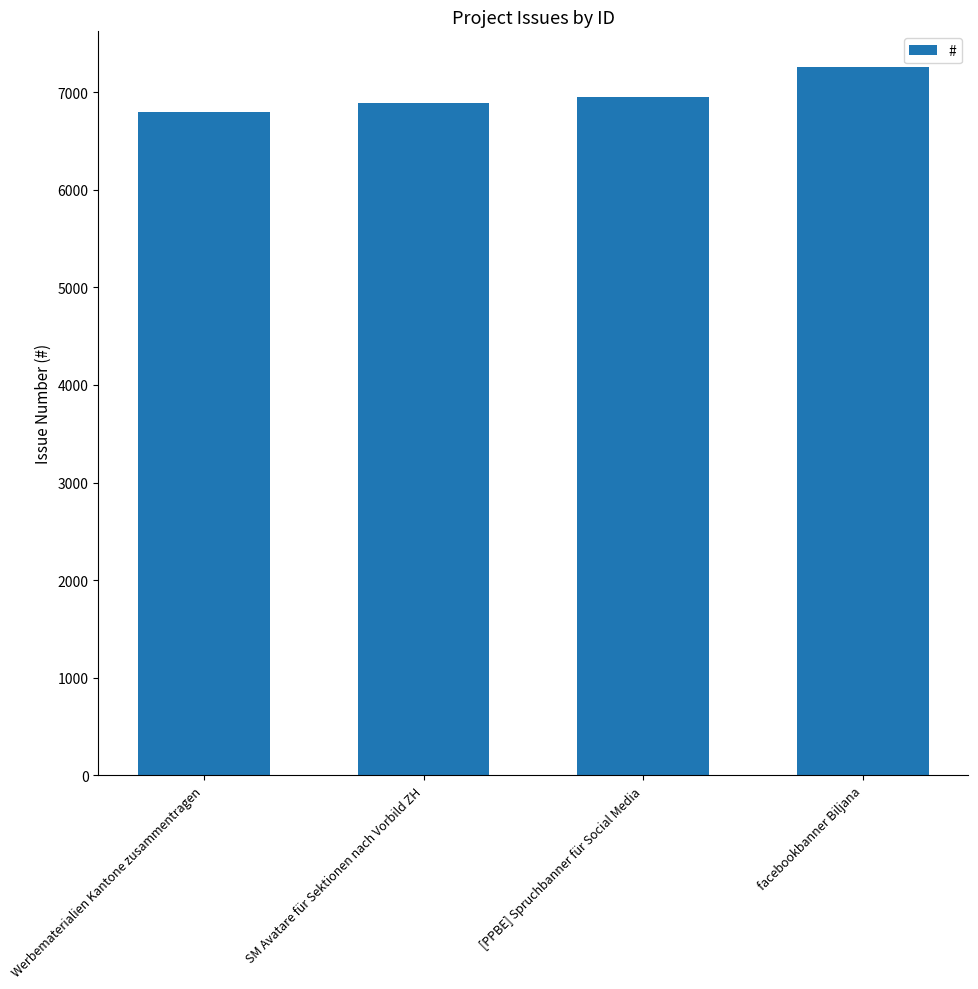

What is the ratio of the value at Werbematerialien Kantone zusammentragen to the value at SM Avatare für Sektionen nach Vorbild ZH?

1.0